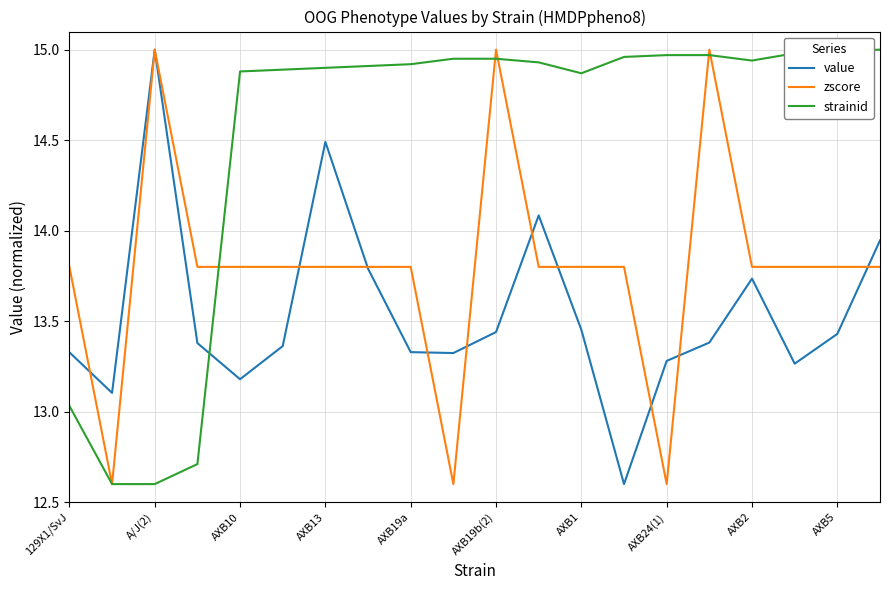

Rank the series by their average value, from lowest to highest.

value, zscore, strainid